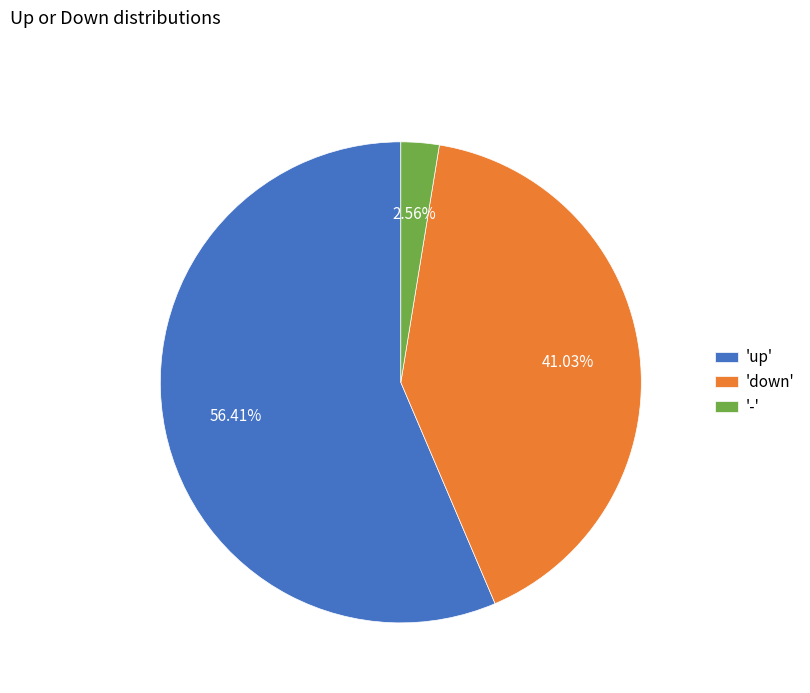

Between 'down' and '-', which is larger?

'down'